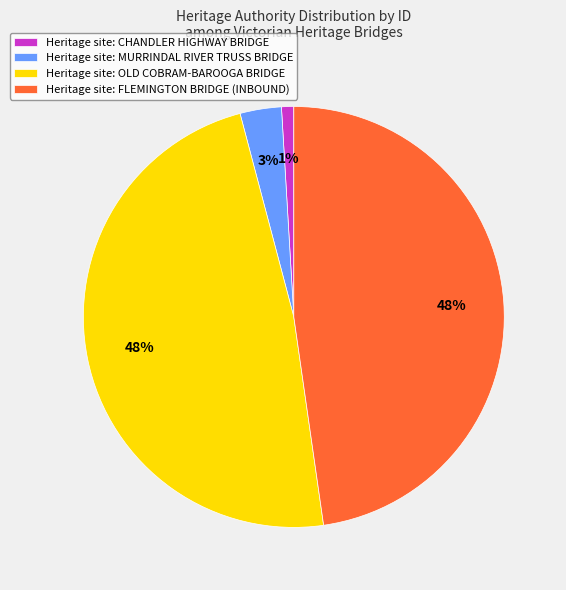

What is the smallest slice in the pie chart?

Heritage site: CHANDLER HIGHWAY BRIDGE